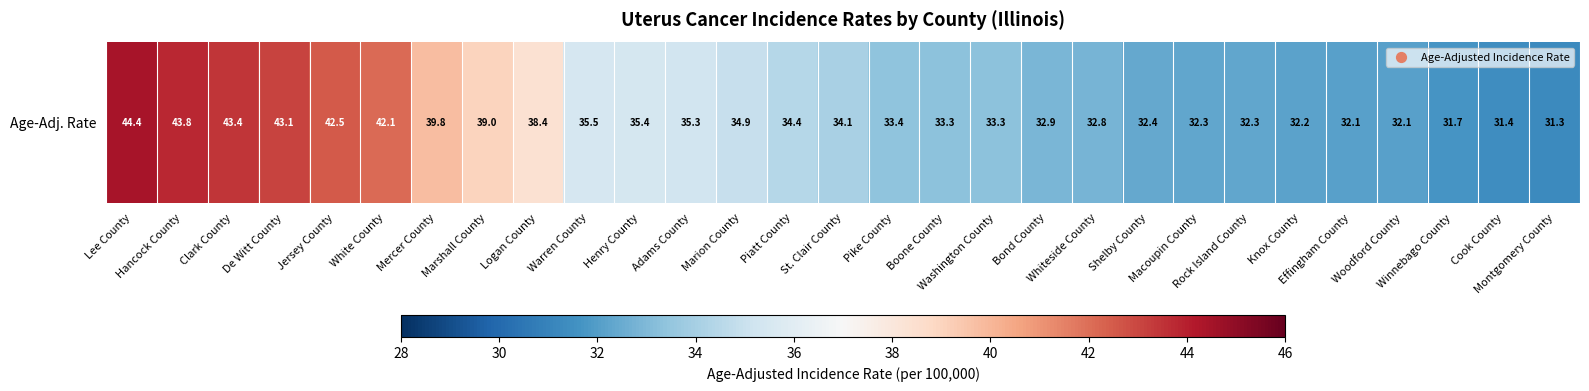

Reading left to right, what are all the values shown in this chart?

44.4	43.8	43.4	43.1	42.5	42.1	39.8	39.0	38.4	35.5	35.4	35.3	34.9	34.4	34.1	33.4	33.3	33.3	32.9	32.8	32.4	32.3	32.3	32.2	32.1	32.1	31.7	31.4	31.3